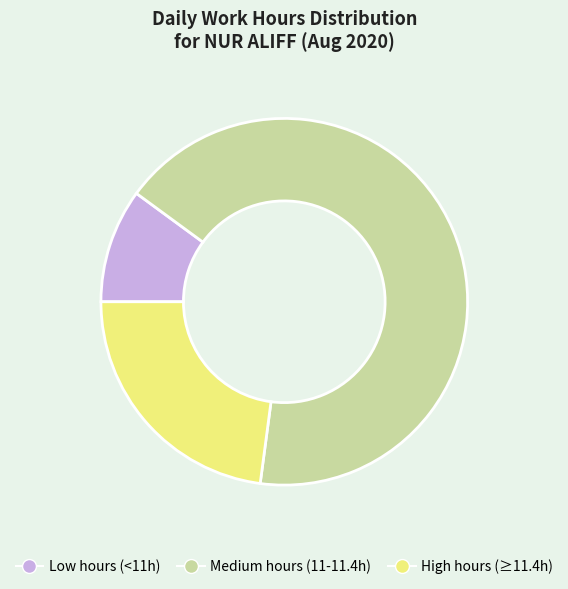

Does any single category account for the majority?

Yes